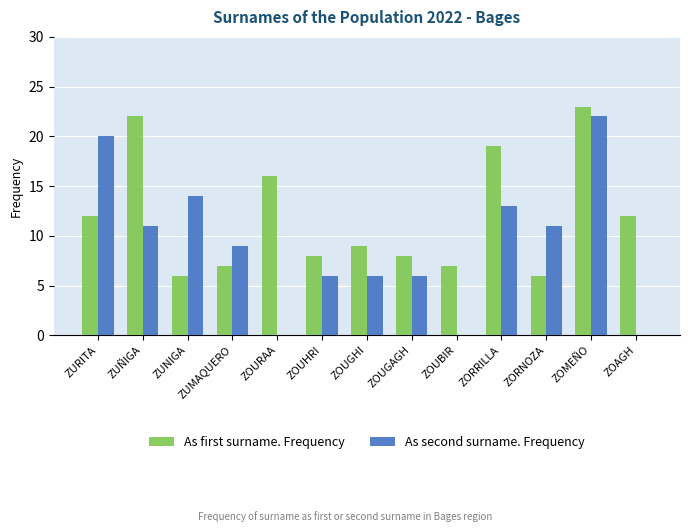

At which label does As second surname. Frequency reach its peak?

ZOMEÑO